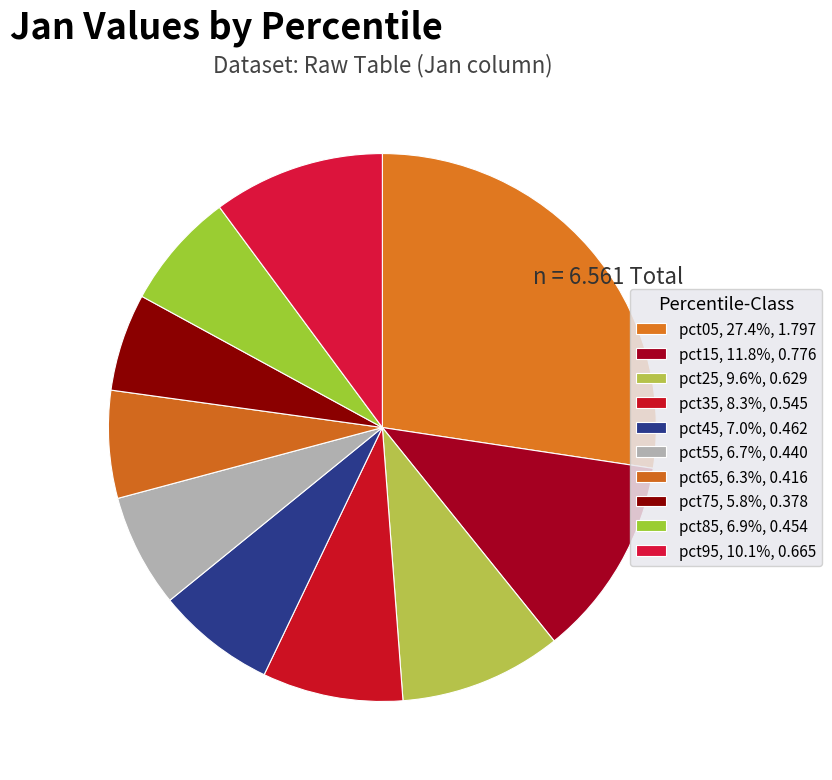

Which category has the smallest portion of the pie?

pct75